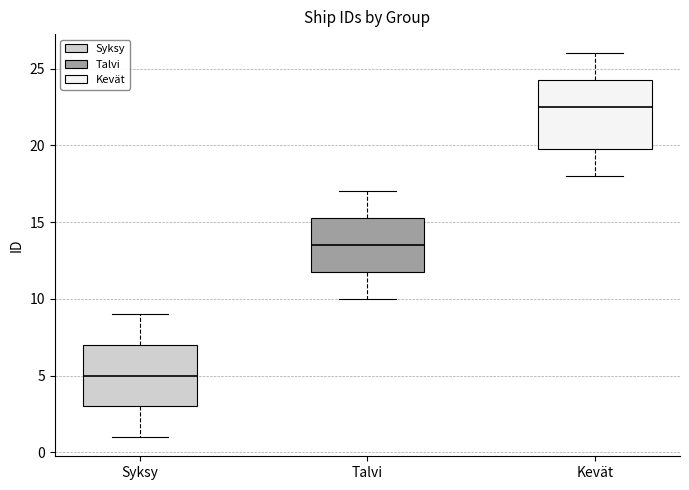

Which box has the lowest median line?

Syksy